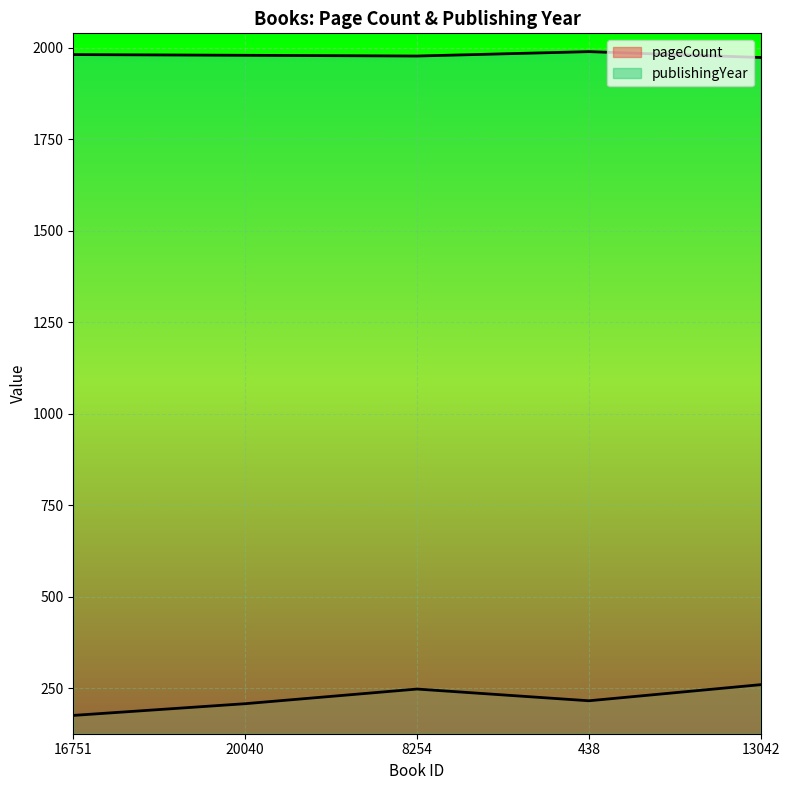

How many lines are shown in the chart?

2